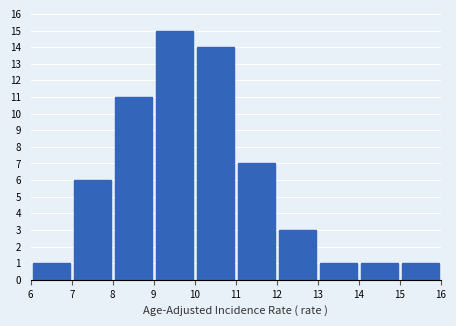

Reading left to right, list every bar in this chart as the range it spans on the x-axis followed by its height. The values are not printed on the chart, so give them approximately, as read against the axis.

6 to 7: 1
7 to 8: 6
8 to 9: 11
9 to 10: 15
10 to 11: 14
11 to 12: 7
12 to 13: 3
13 to 14: 1
14 to 15: 1
15 to 16: 1